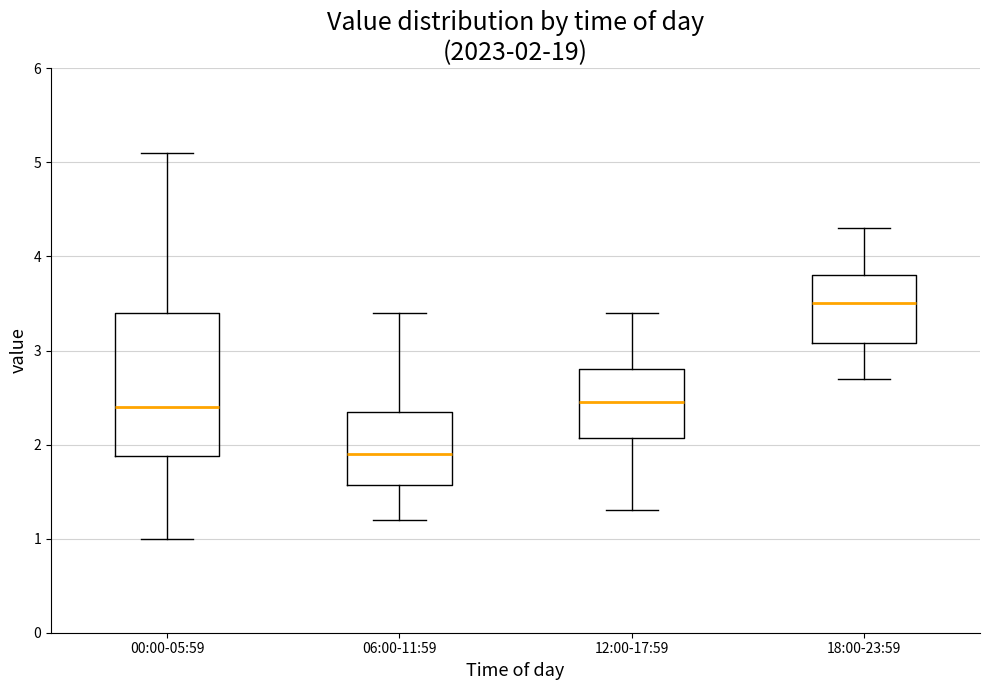

Which box has the lowest median line?

06:00-11:59